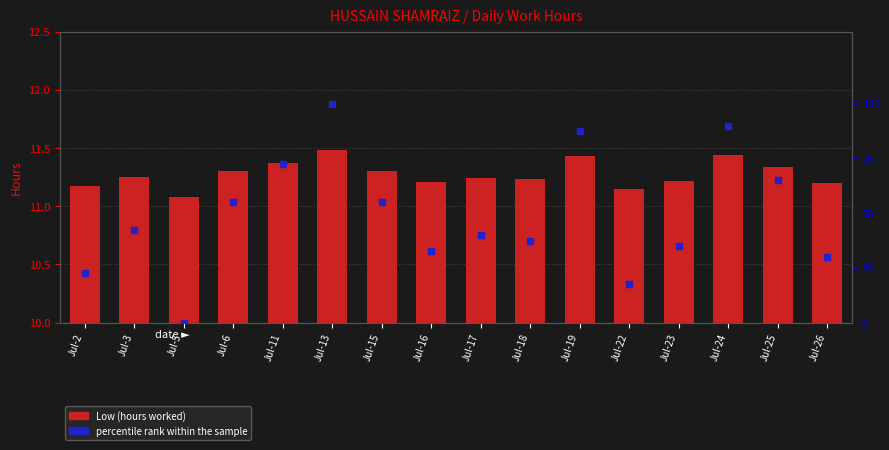

Which series has the largest Y range (max minus min)?

percentile rank within the sample